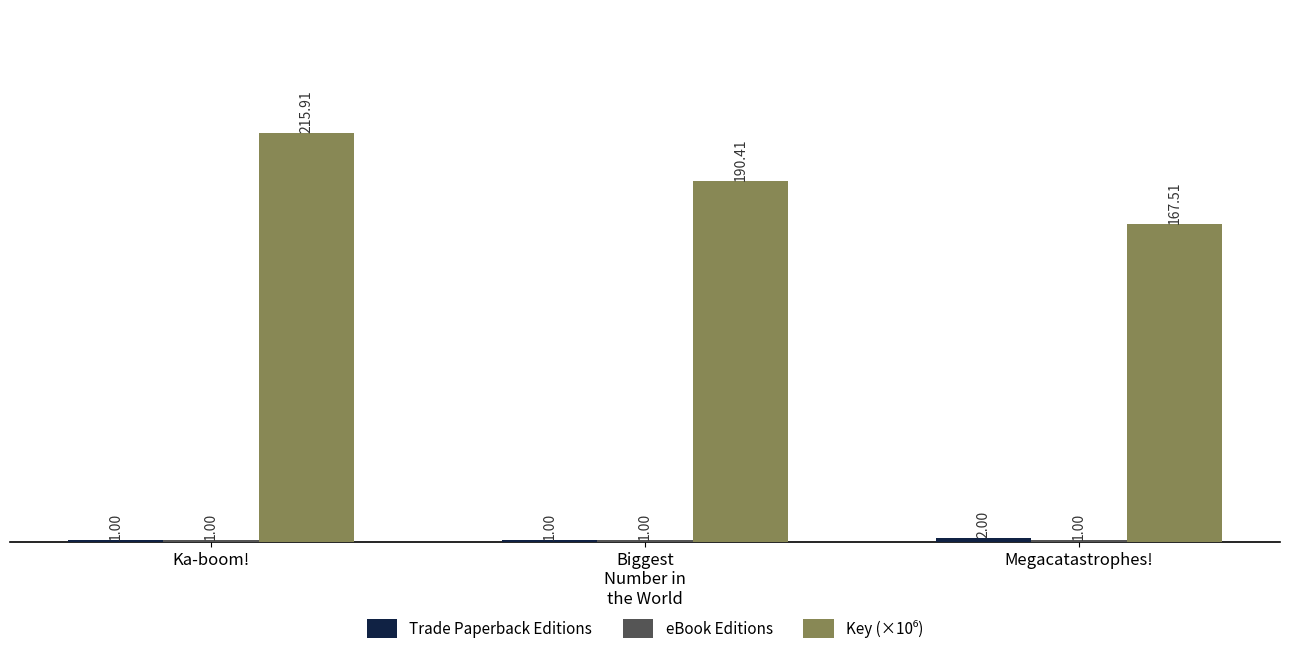

At which category is the sum across all series the highest?

Ka-boom!